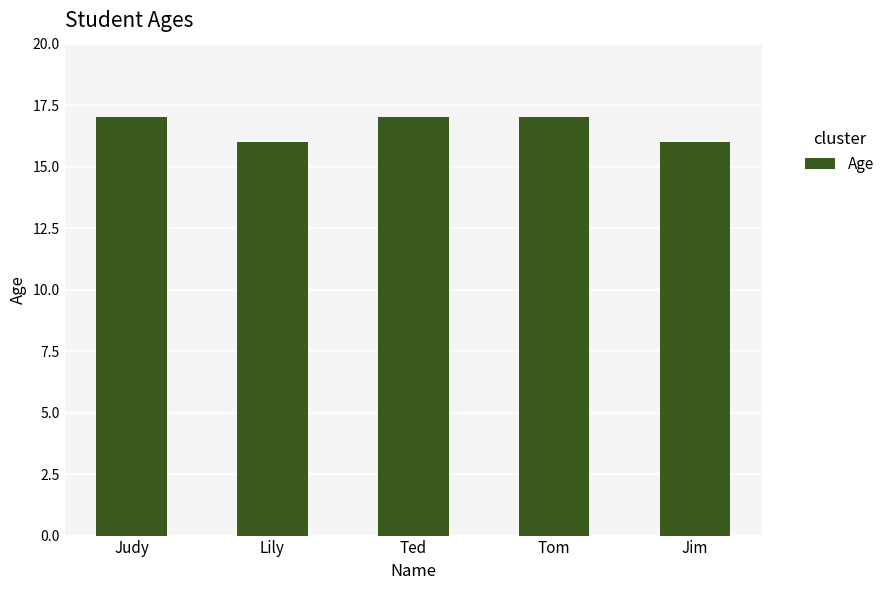

How many values are between 16 and 17?

5